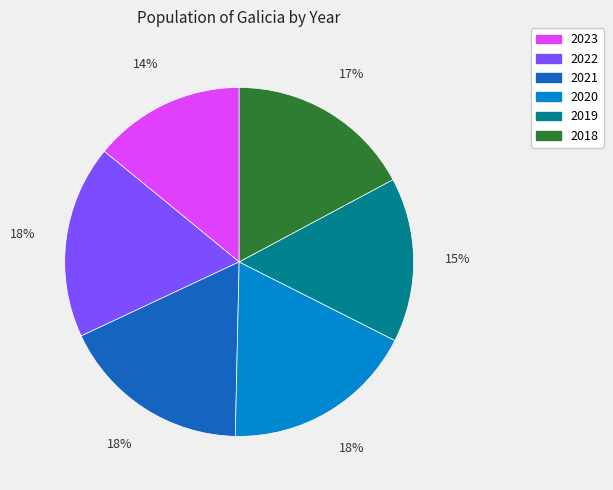

Is the sum of 2022 and 2021 greater than half?

No